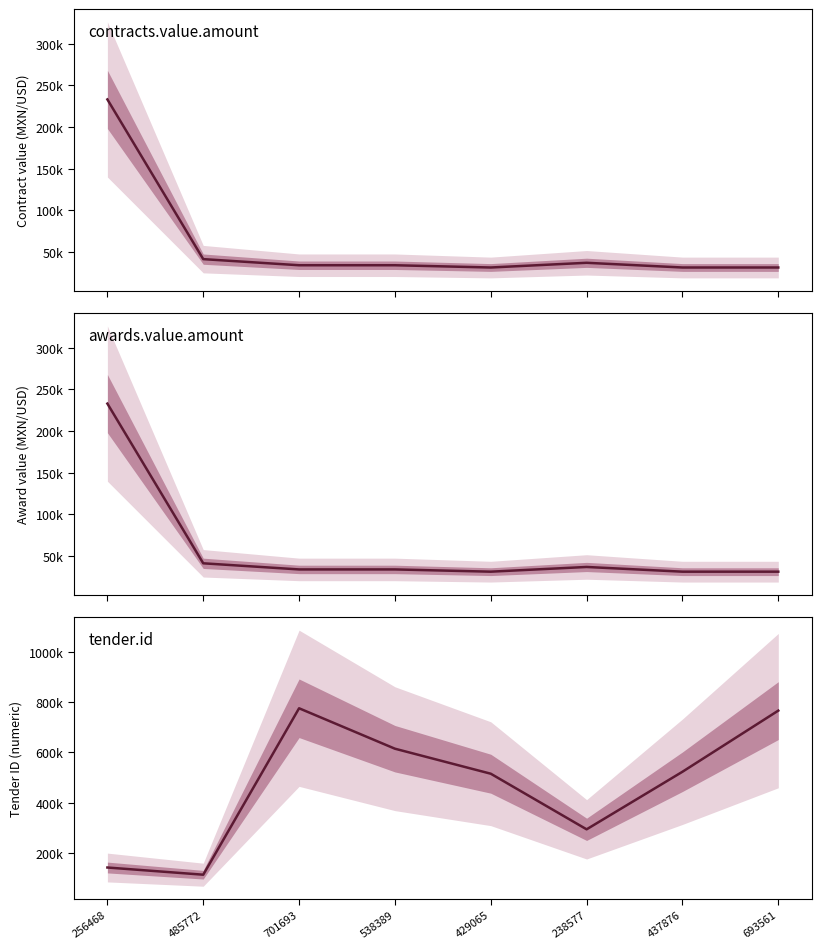

What are all the series names shown in the legend?

contracts.value.amount, awards.value.amount, tender.id